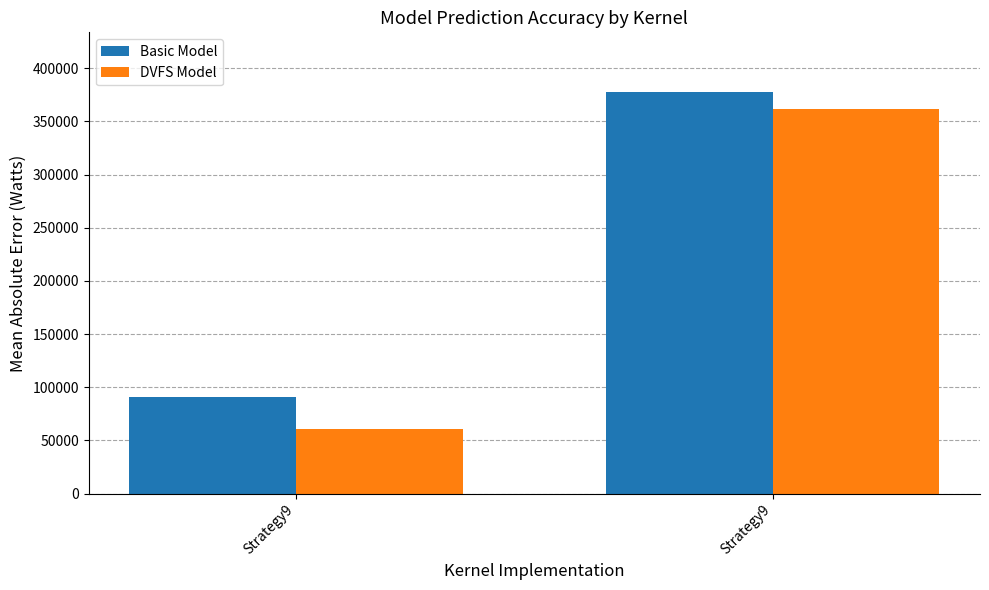

At Strategy9, list the series in order from smallest to largest.

DVFS Model, Basic Model